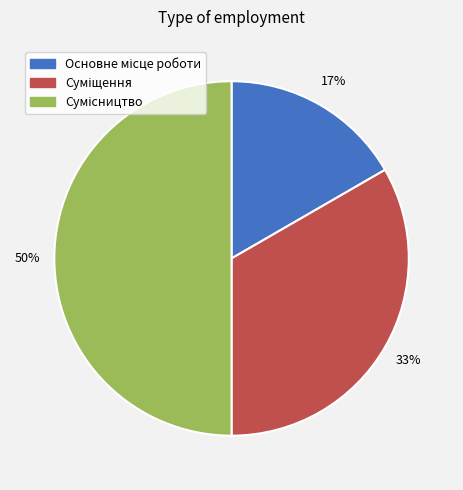

To the nearest percent, what is the difference between the largest and smallest slice percentages?

33%